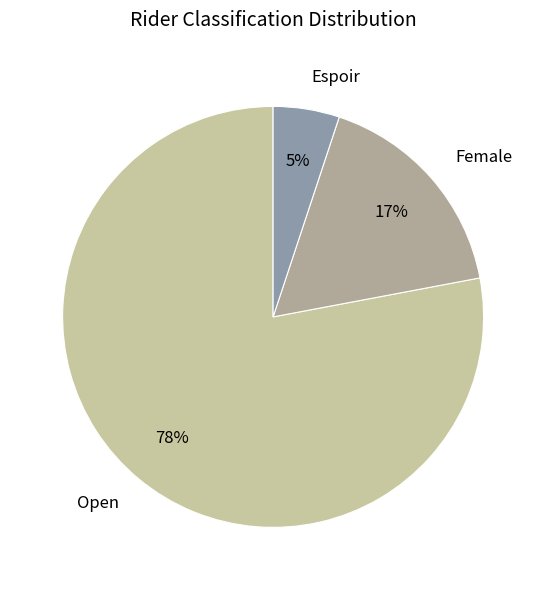

Combined, do Open and Espoir account for over 50%?

Yes